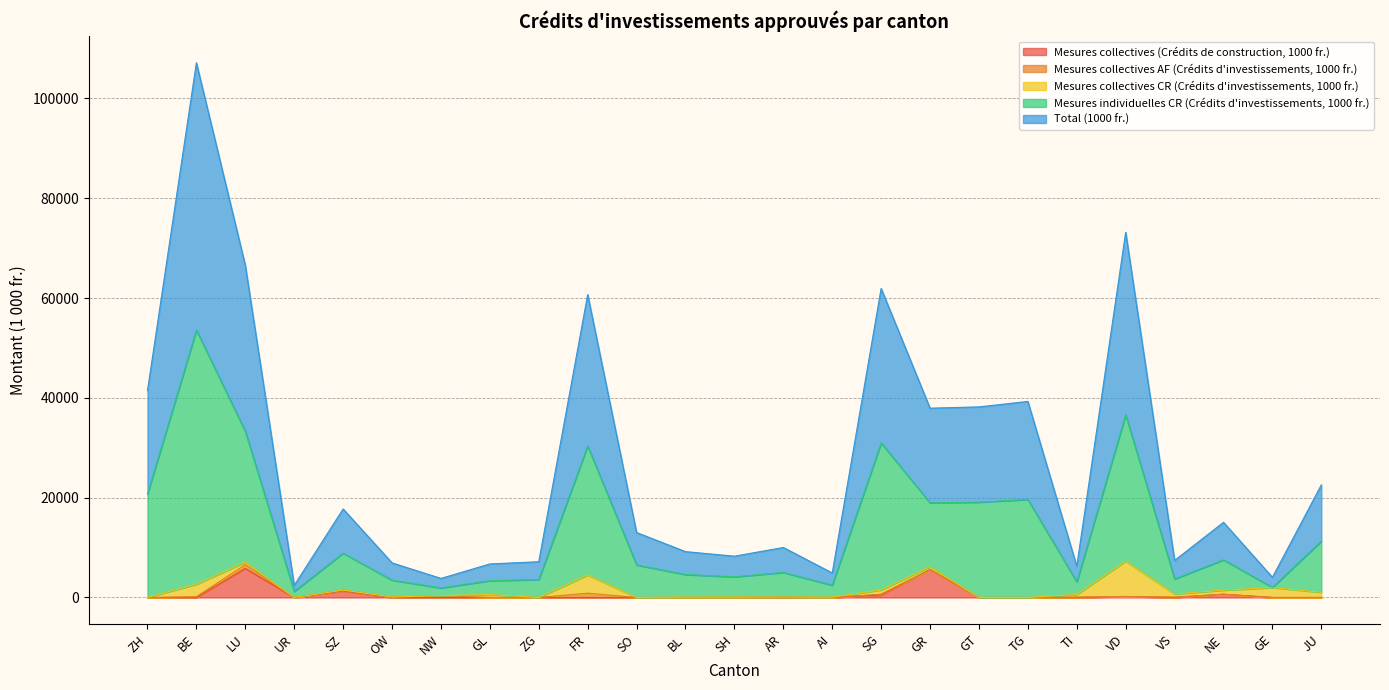

Between GE and UR, which is larger?

GE